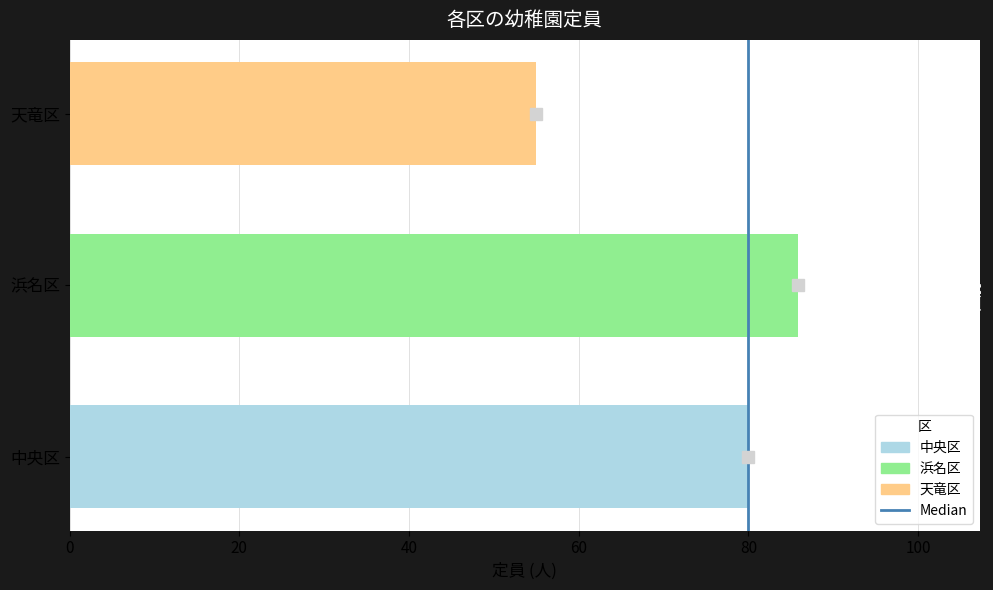

Between 天竜区 and 中央区, which is larger?

中央区